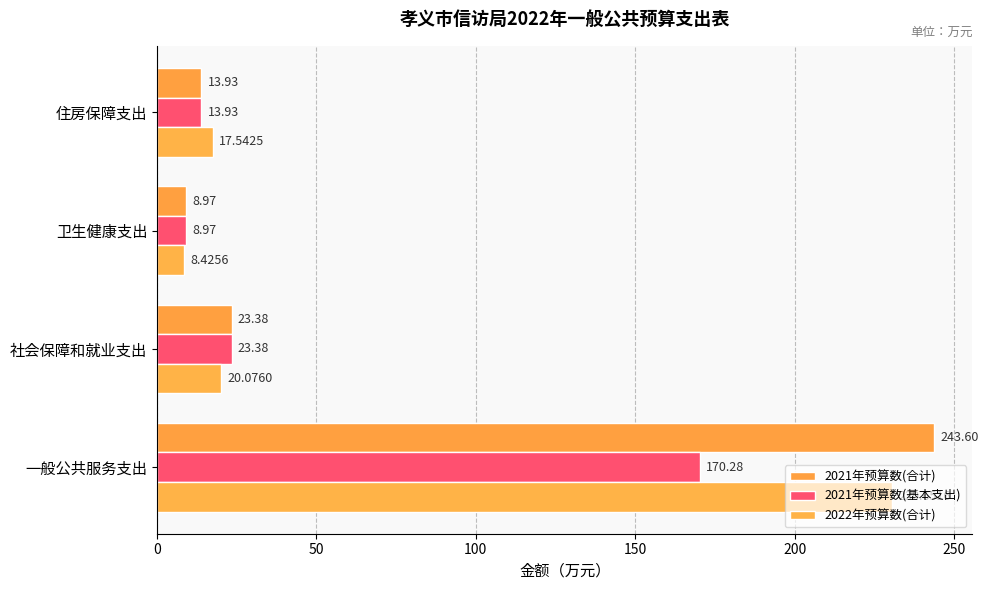

How many distinct data groups are displayed?

3